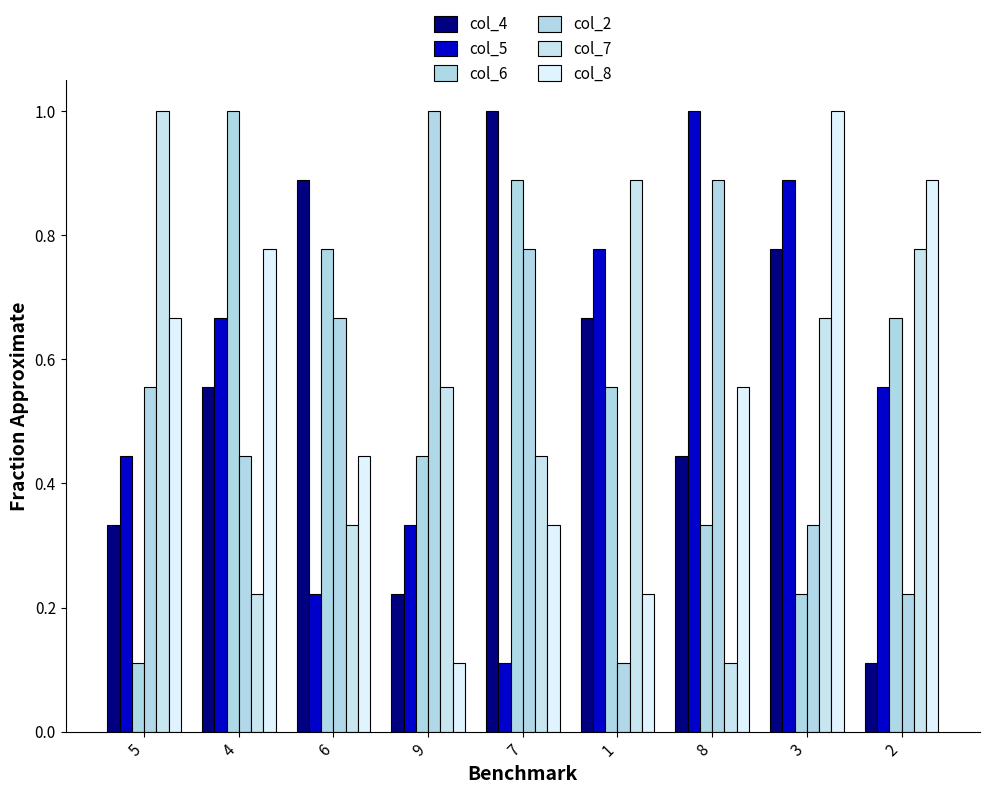

How many data points does each series have?

9